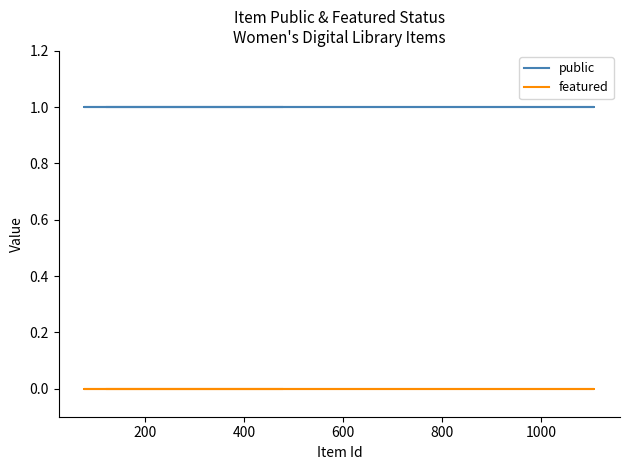

True or false: featured has more than 2 interior local peaks.

False